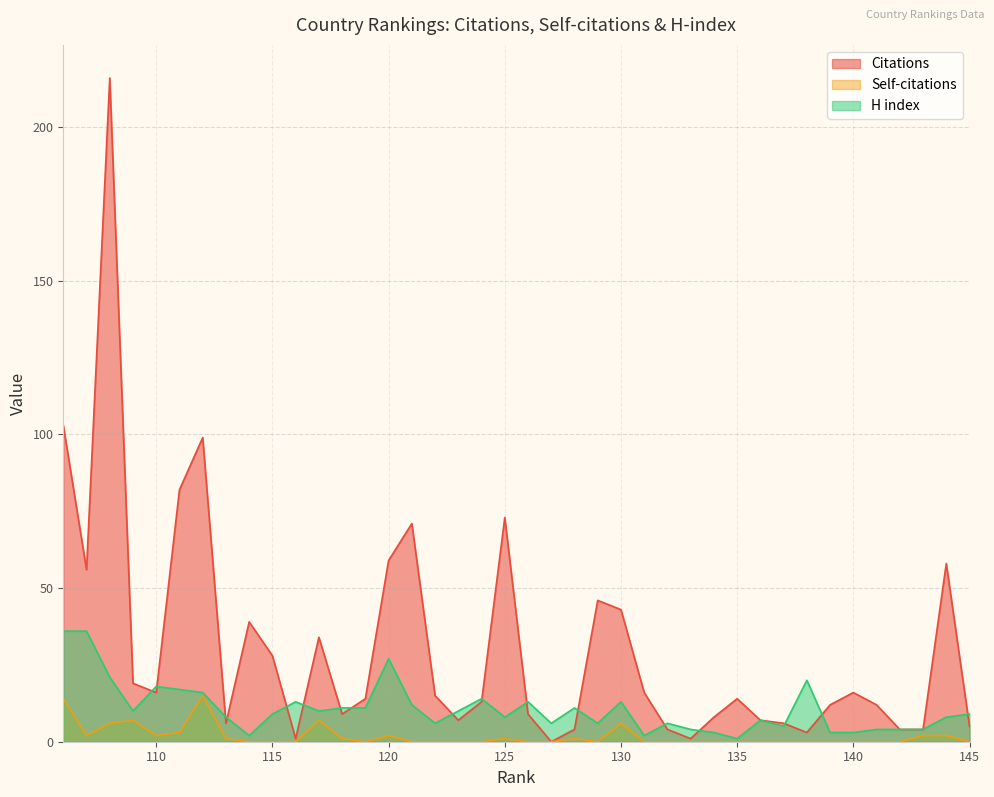

At how many categories does at least one series exceed 114?

1